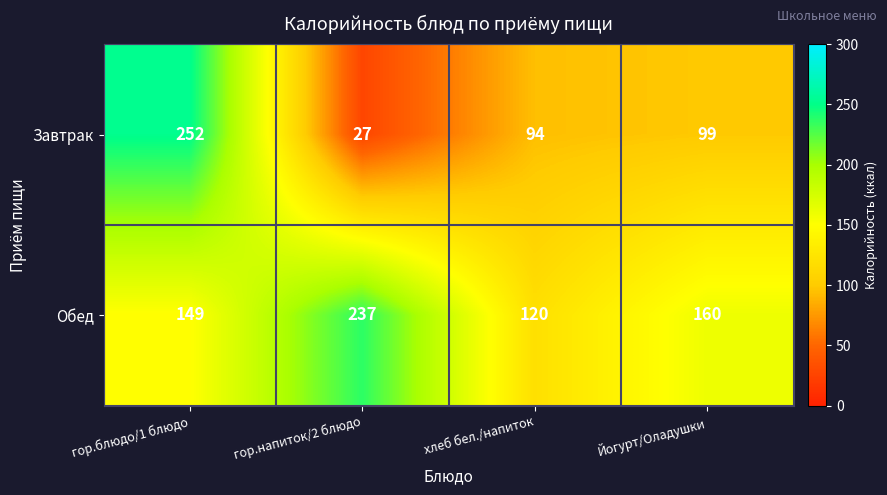

List the labels in order of Завтрак value, largest first.

гор.блюдо/1 блюдо, Йогурт/Оладушки, хлеб бел./напиток, гор.напиток/2 блюдо